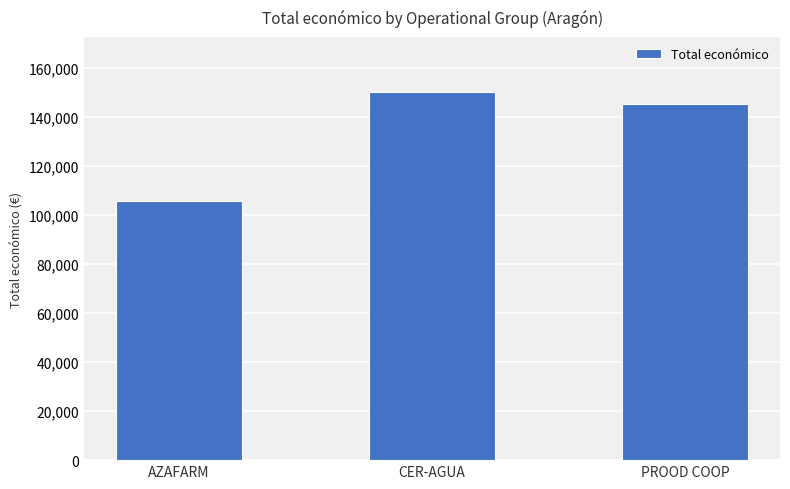

What is the change in value from AZAFARM to CER-AGUA?

+44484